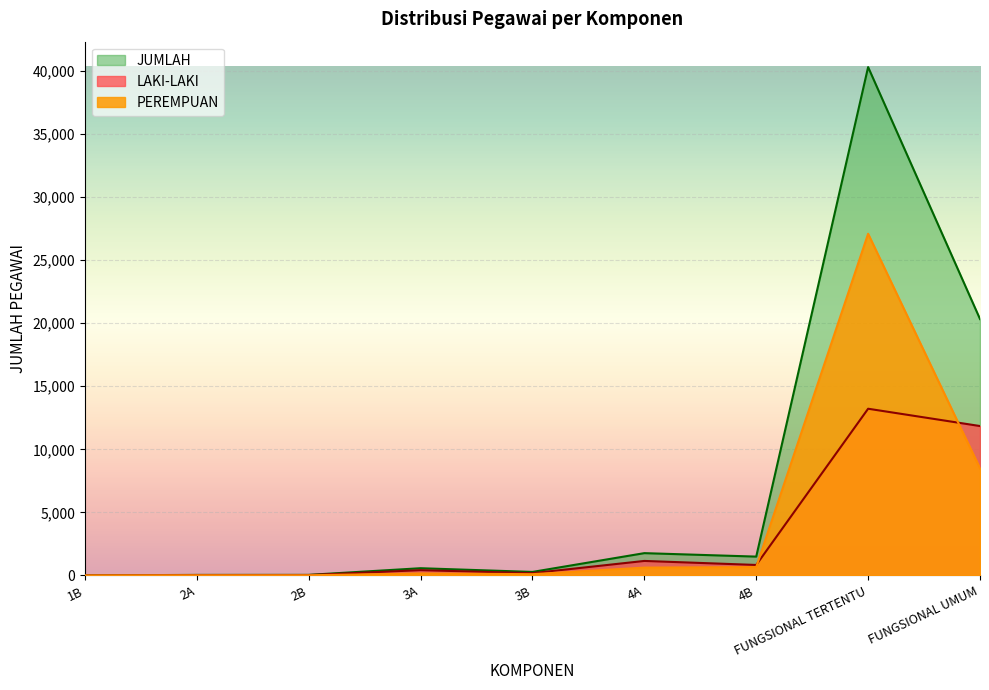

Which label corresponds to the largest value in the chart?

FUNGSIONAL TERTENTU